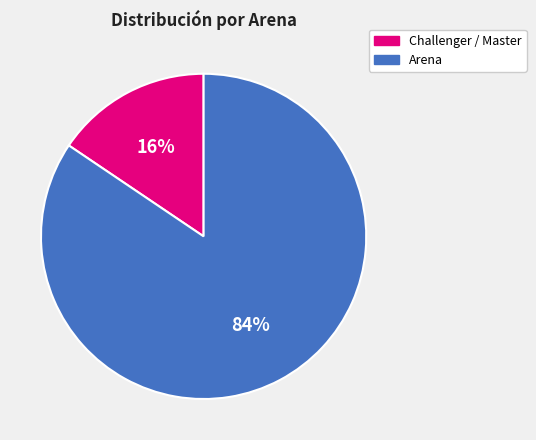

Is the sum of Arena and Challenger / Master greater than half?

Yes